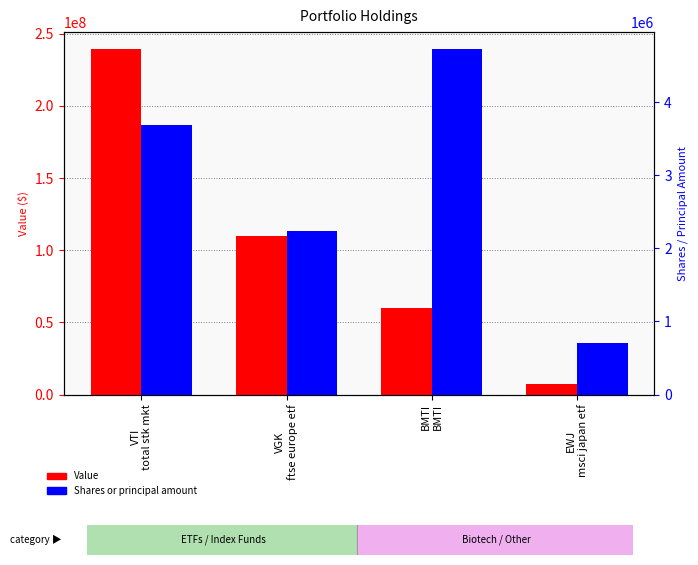

What is the sum of the Shares or principal amount values at EWJ
msci japan etf and VTI
total stk mkt?

4384000